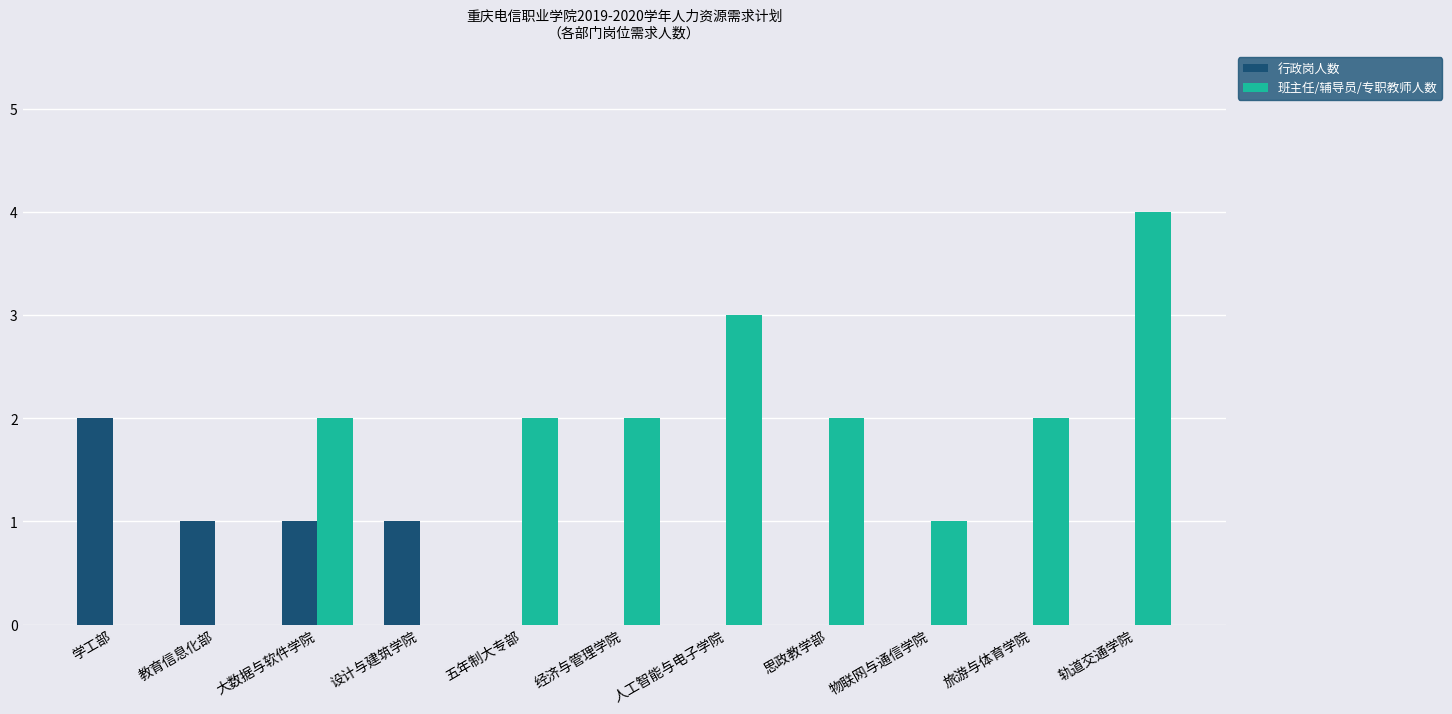

Reading right to left, list all the values displayed in this chart.

行政岗人数: 轨道交通学院=0	旅游与体育学院=0	物联网与通信学院=0	思政教学部=0	人工智能与电子学院=0	经济与管理学院=0	五年制大专部=0	设计与建筑学院=1	大数据与软件学院=1	教育信息化部=1	学工部=2
班主任/辅导员/专职教师人数: 轨道交通学院=4	旅游与体育学院=2	物联网与通信学院=1	思政教学部=2	人工智能与电子学院=3	经济与管理学院=2	五年制大专部=2	设计与建筑学院=0	大数据与软件学院=2	教育信息化部=0	学工部=0